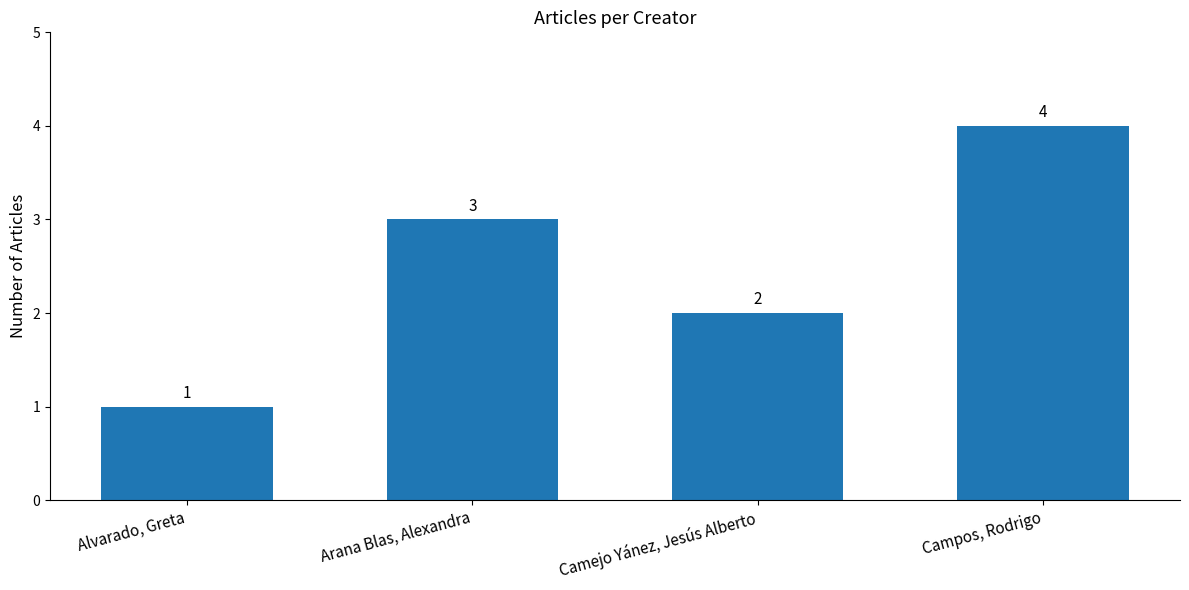

Reading left to right, what are all the values shown in this chart?

1	3	2	4